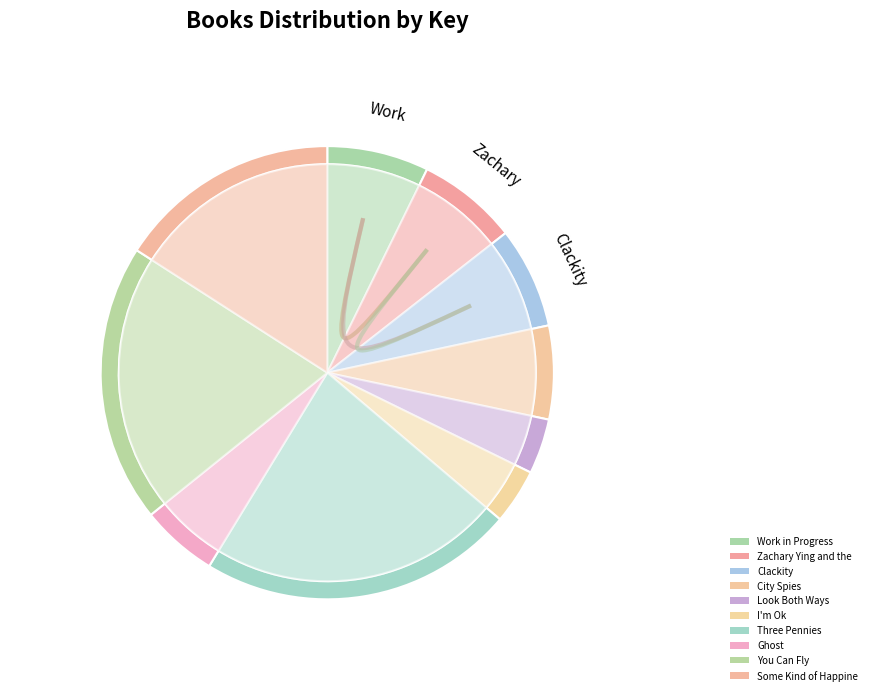

Which category has the biggest portion of the pie?

Three Pennies